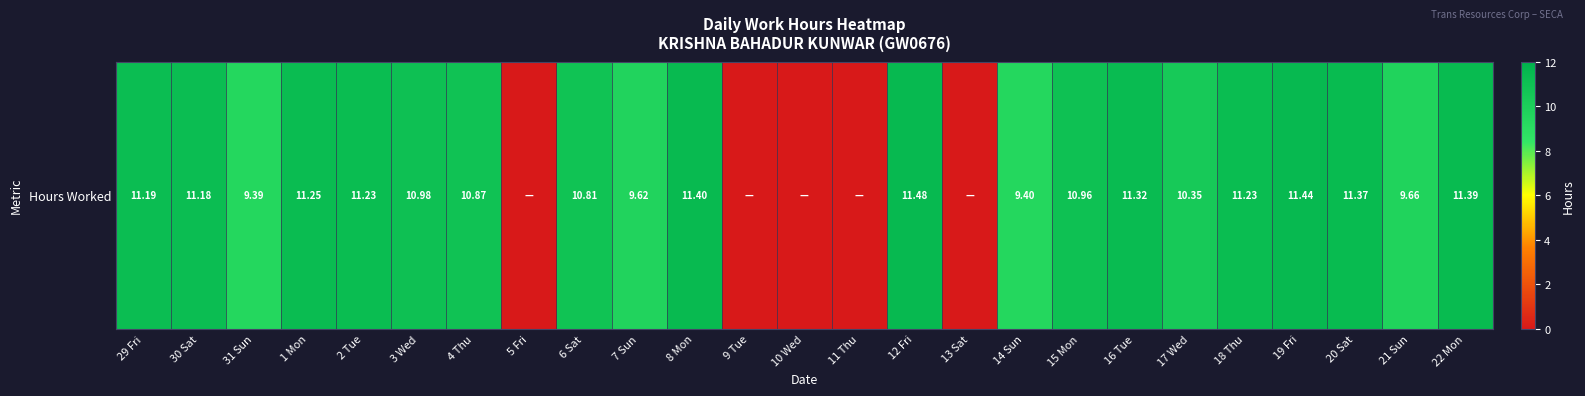

The chart shows a value of 11.0 at 3 Wed. True or false?

True